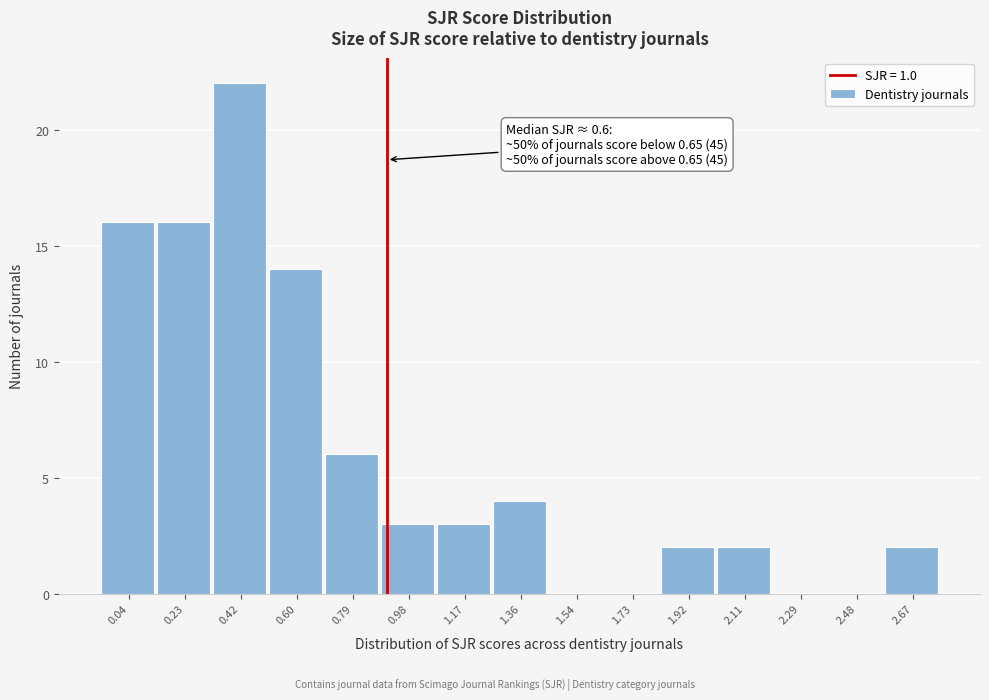

Reading left to right, list all the values displayed in this chart.

0.04=16	0.23=16	0.42=22	0.60=14	0.79=6	0.98=3	1.17=3	1.36=4	1.54=0	1.73=0	1.92=2	2.11=2	2.29=0	2.48=0	2.67=2